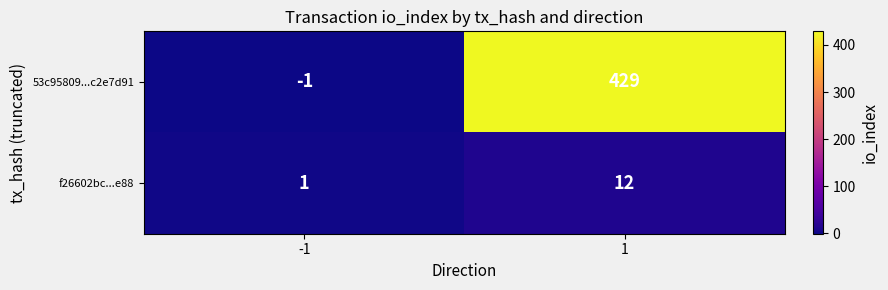

Read the 53c95809...c2e7d91 value at 1.

429